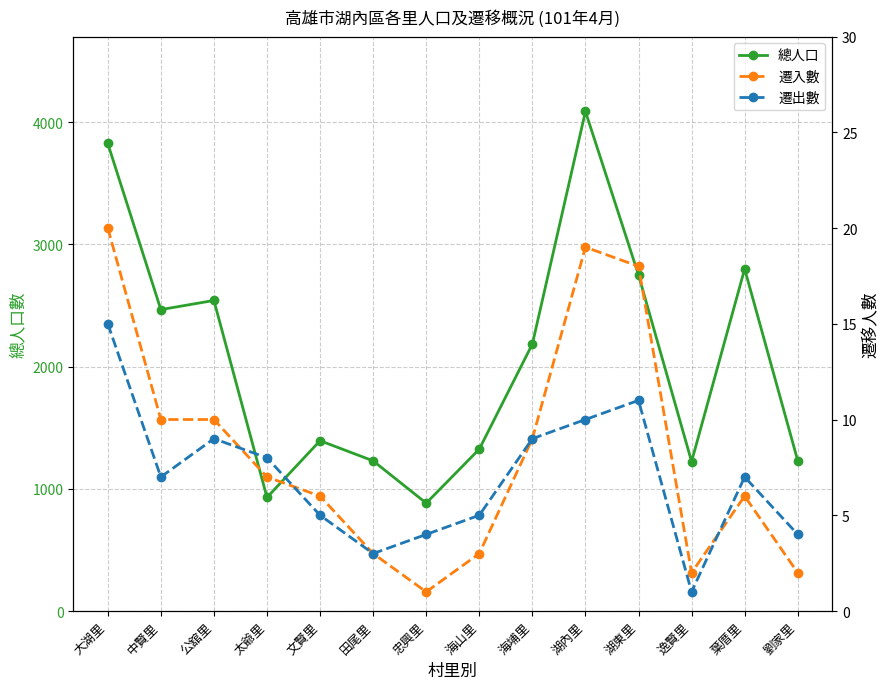

The value of 遷出數 at 公舘里 is 6. True or false?

False